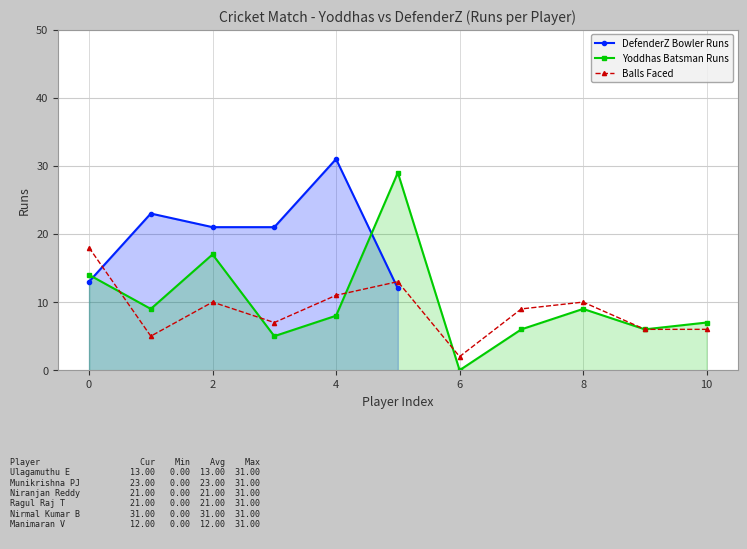

In Yoddhas Batsman Runs, how many points are higher than both neighbors (excluding endpoints)?

3